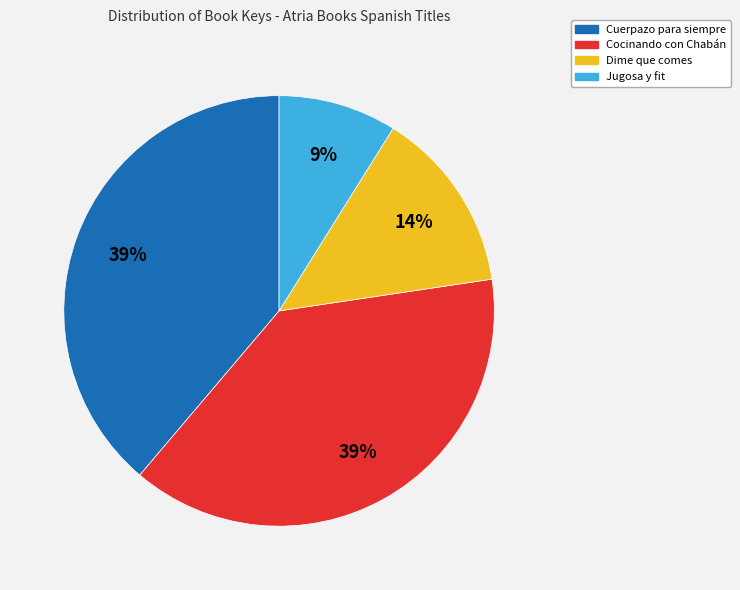

To the nearest percent, what is the average slice percentage?

25%